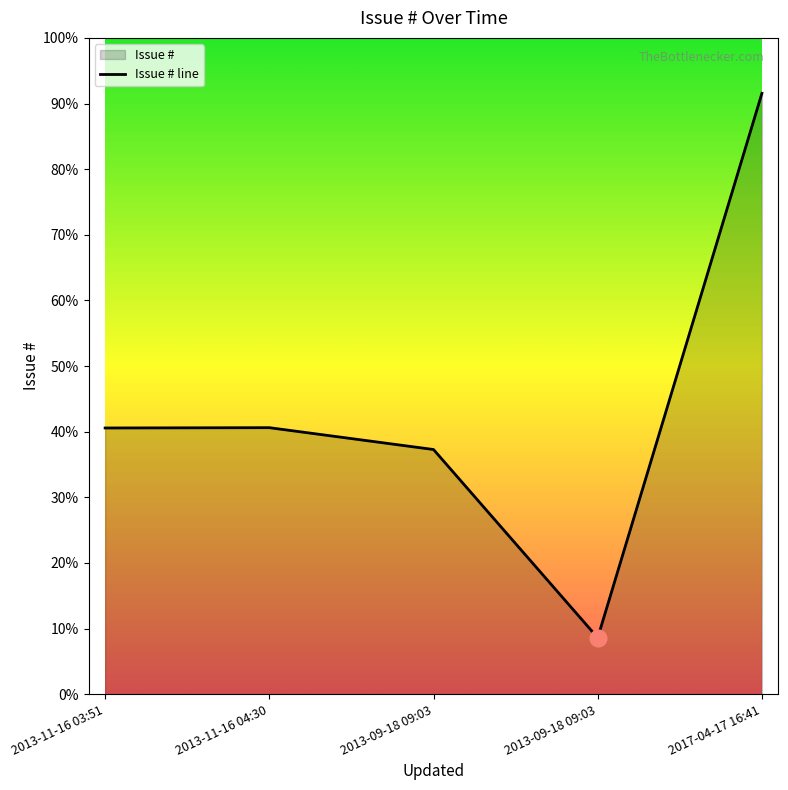

What is the change in value from 2013-11-16 04:30 to 2013-09-18 09:03?

-71